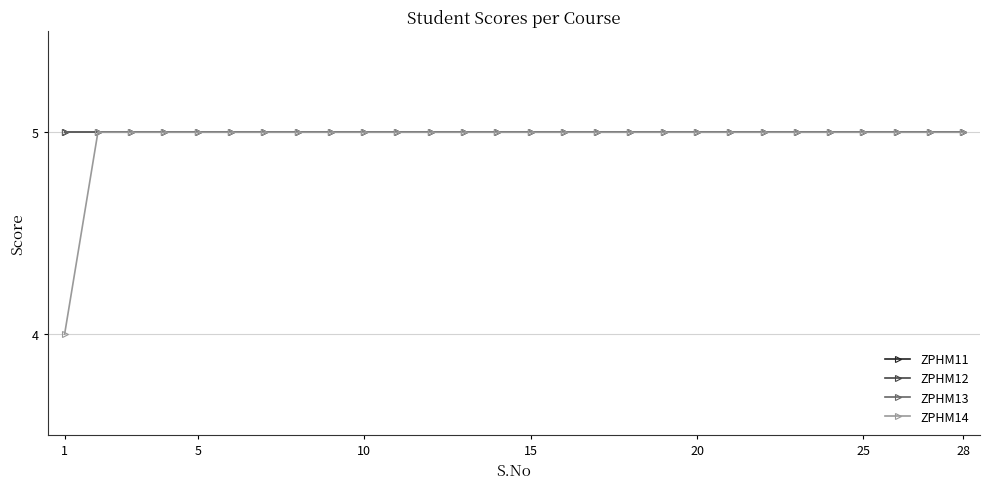

True or false: ZPHM13 and ZPHM12 intersect in this chart.

False